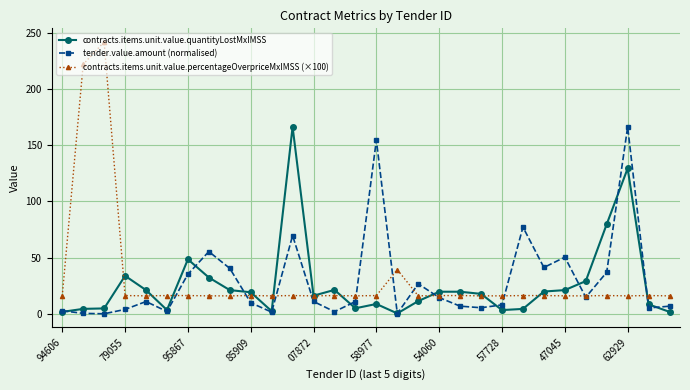

How many values in the contracts.items.unit.value.quantityLostMxIMSS series are below 19?

15